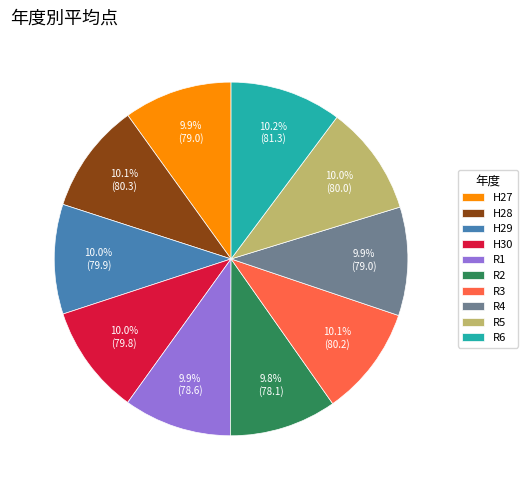

To the nearest percent, what percentage of the pie is H28?

10%